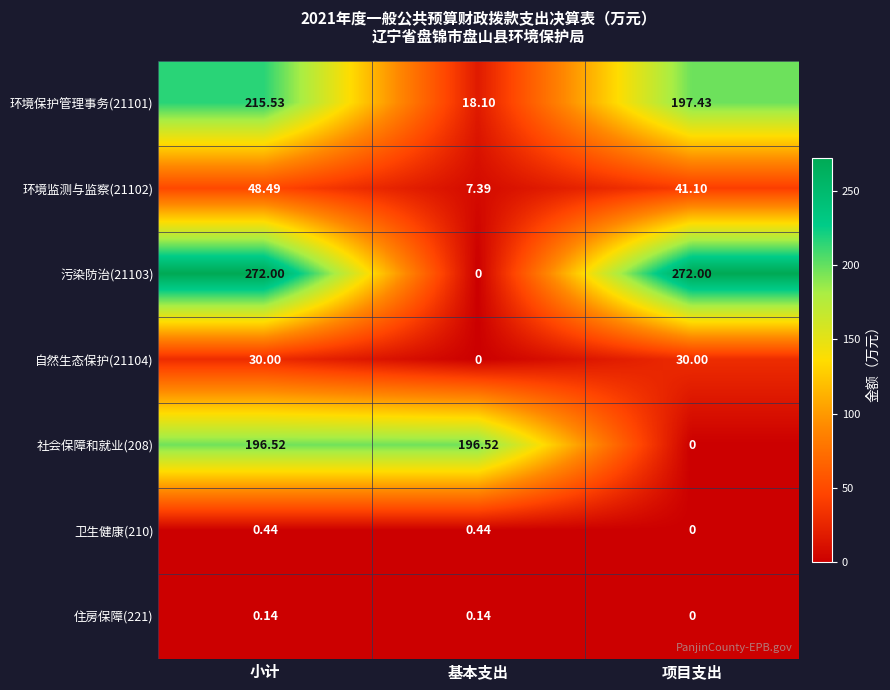

What is the maximum value shown in the chart?

272.0